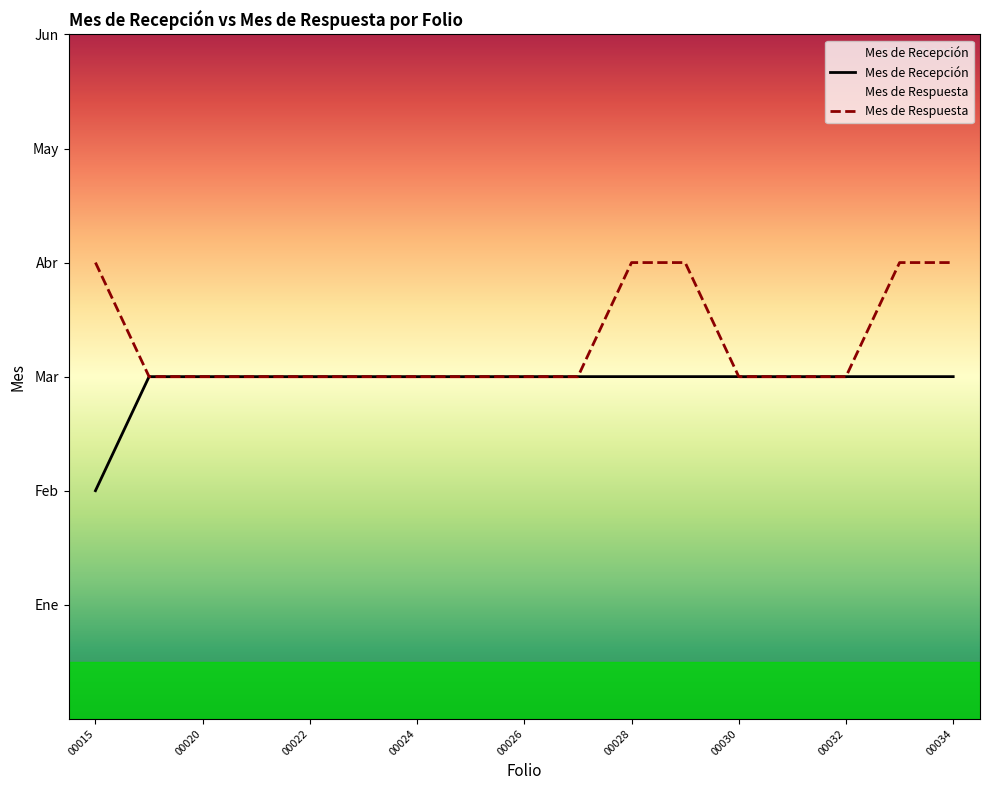

The value of Mes de Recepción at 00026 is 5. True or false?

False